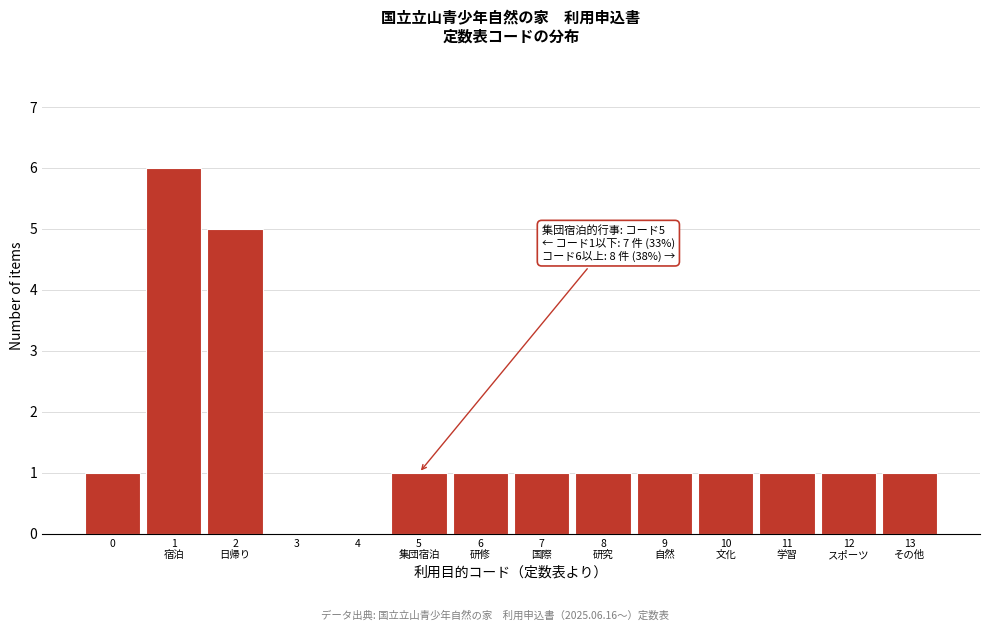

The value at 3 is -3. True or false?

False